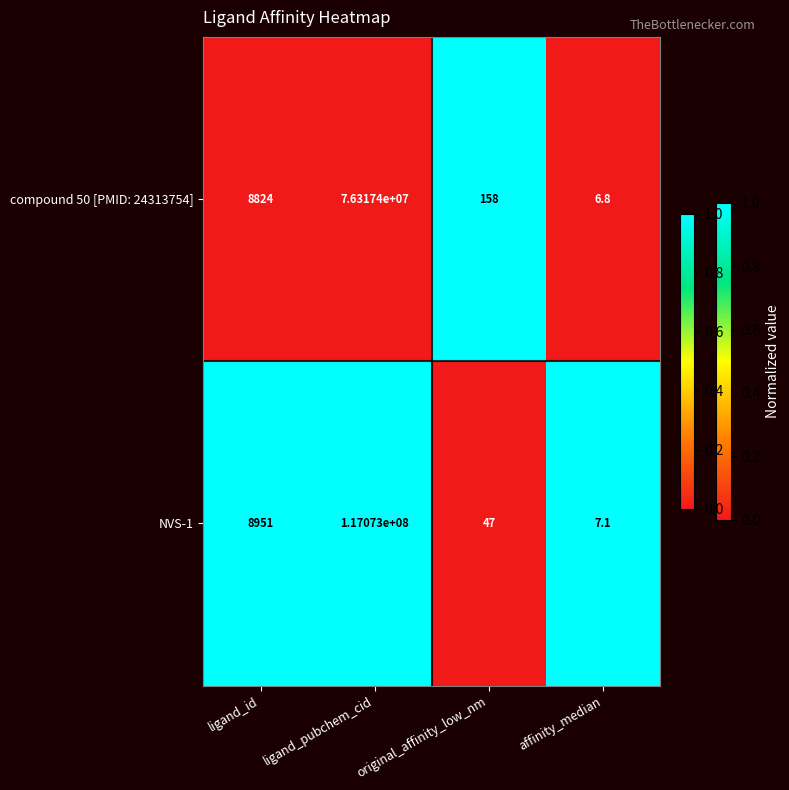

The value of compound 50 [PMID: 24313754] at ligand_id is 15784.7. True or false?

False